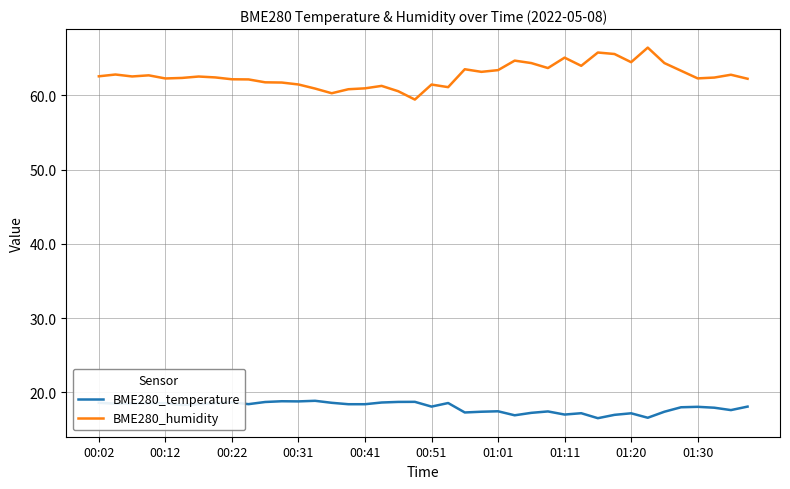

Which series has the largest total across all categories?

BME280_humidity